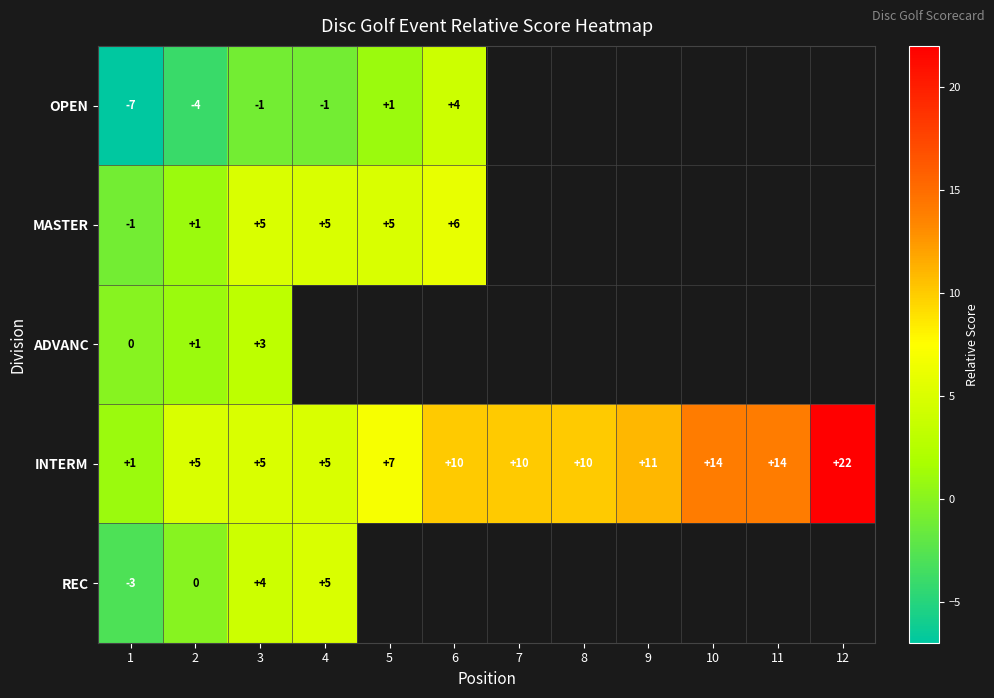

At which label is INTERM closest to 11?

9